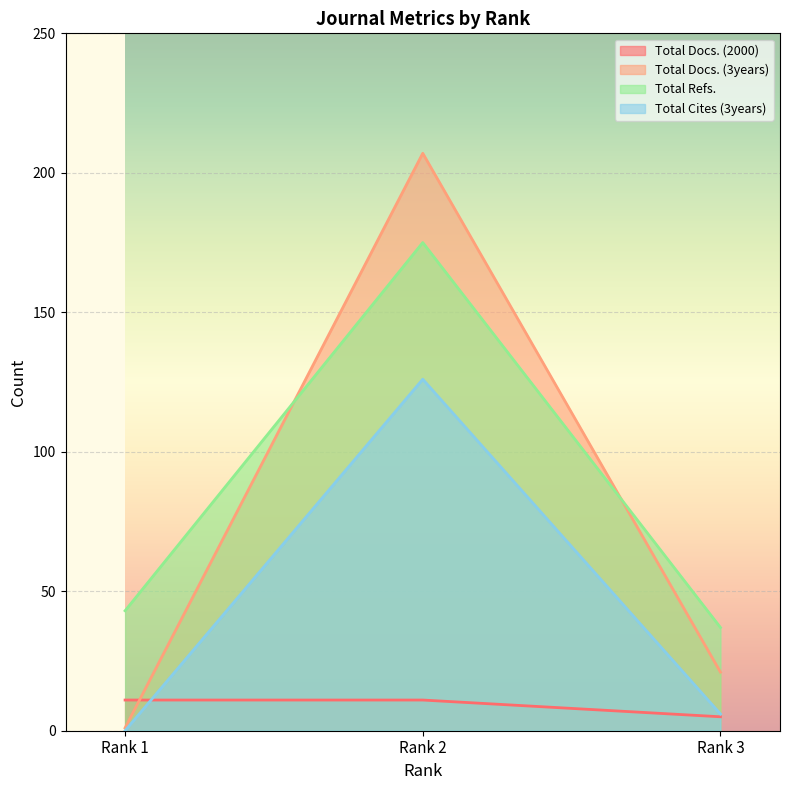

Which series changed the most between Rank 2 and Rank 3?

Total Docs. (3years)